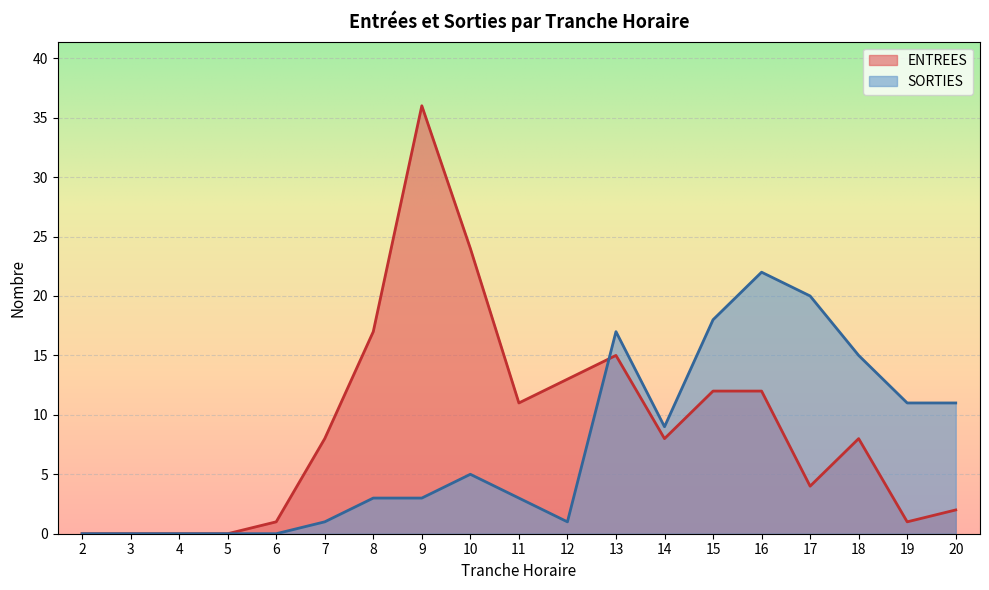

How many values in the ENTREES series are below 8?

8